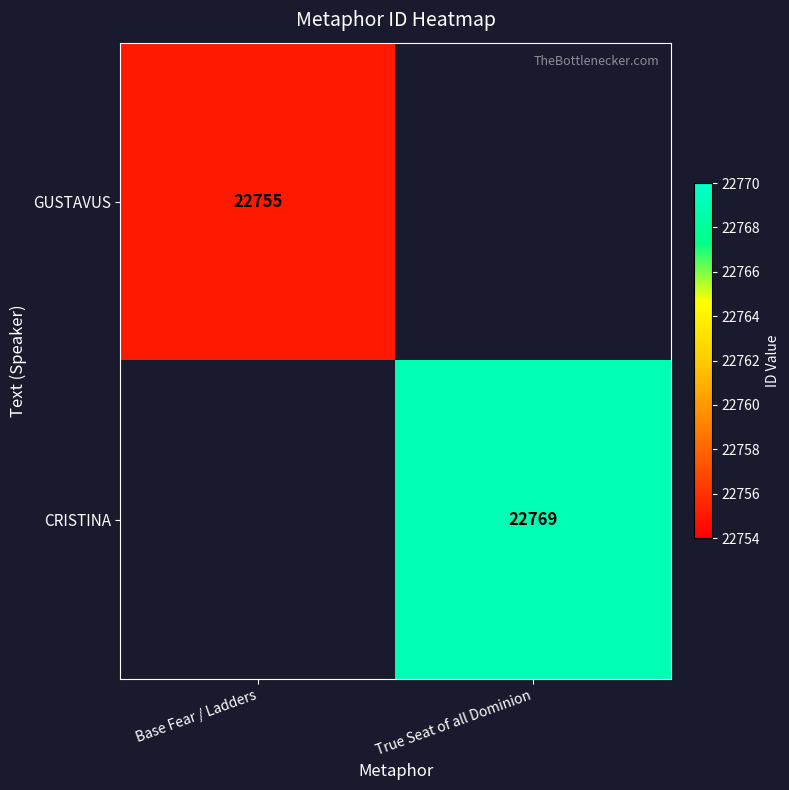

What is the greatest value displayed?

22769